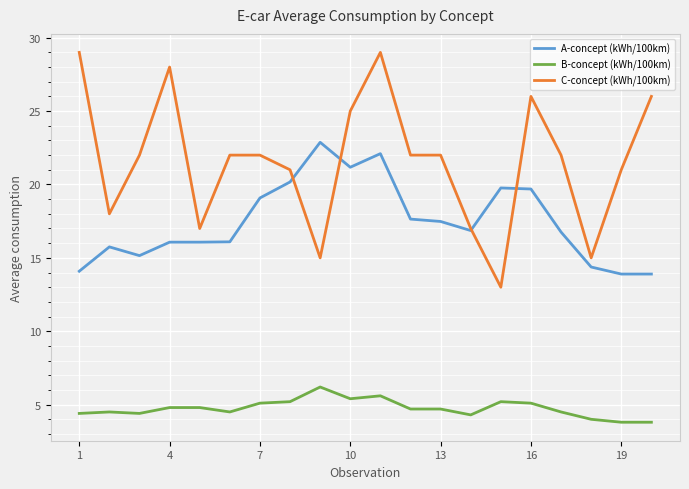

List the series in order of their peak value, lowest first.

B-concept (kWh/100km), A-concept (kWh/100km), C-concept (kWh/100km)